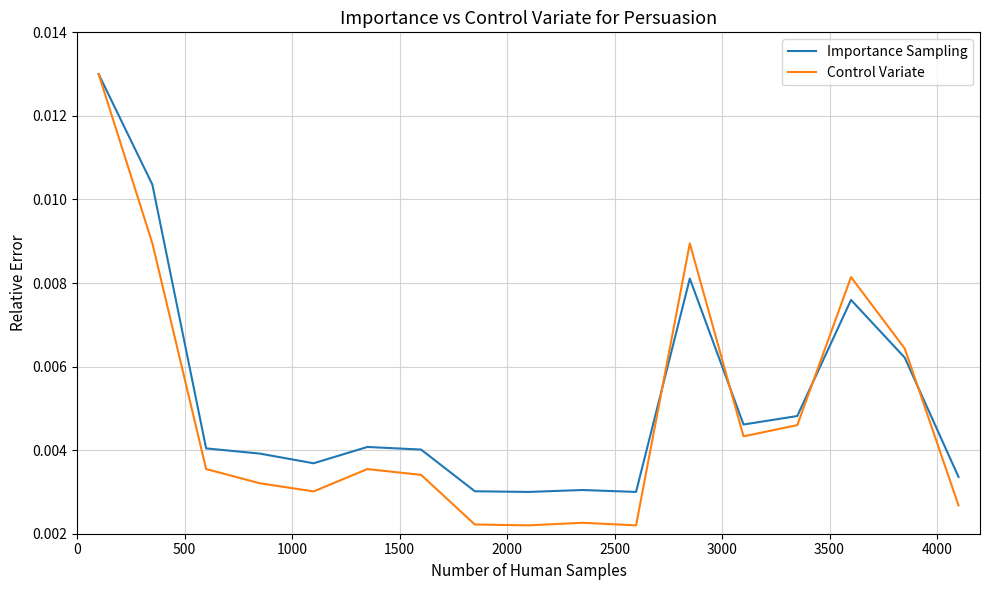

Which series has the widest spread of values?

Control Variate